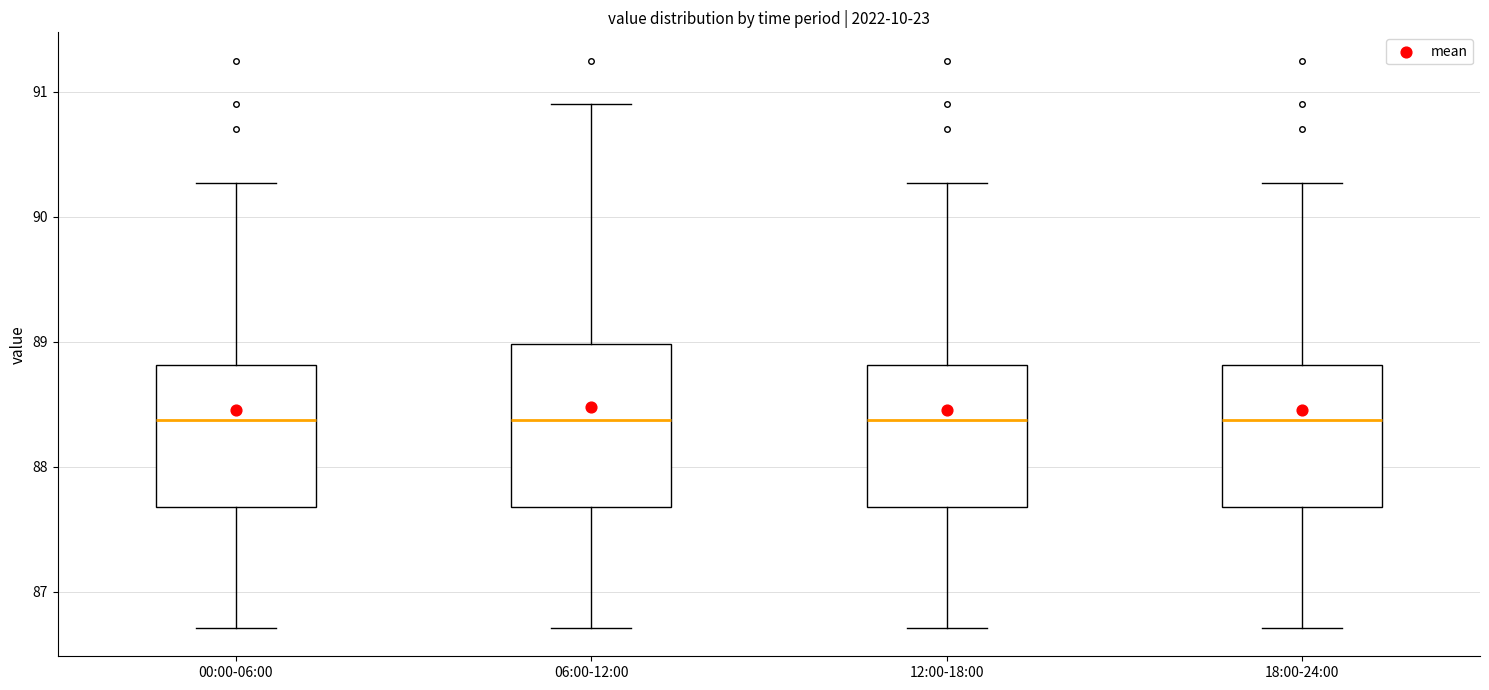

Reading left to right, transcribe this box plot: for each box, give where its median line is, the range the box spans, and where its two whiskers end, as read against the y-axis. The values are not printed on the chart, so give them approximately, as read against the axis.

00:00-06:00: median 88.4, box 87.7 to 88.8, whiskers 86.7 to 90.3
06:00-12:00: median 88.4, box 87.7 to 89.0, whiskers 86.7 to 90.9
12:00-18:00: median 88.4, box 87.7 to 88.8, whiskers 86.7 to 90.3
18:00-24:00: median 88.4, box 87.7 to 88.8, whiskers 86.7 to 90.3